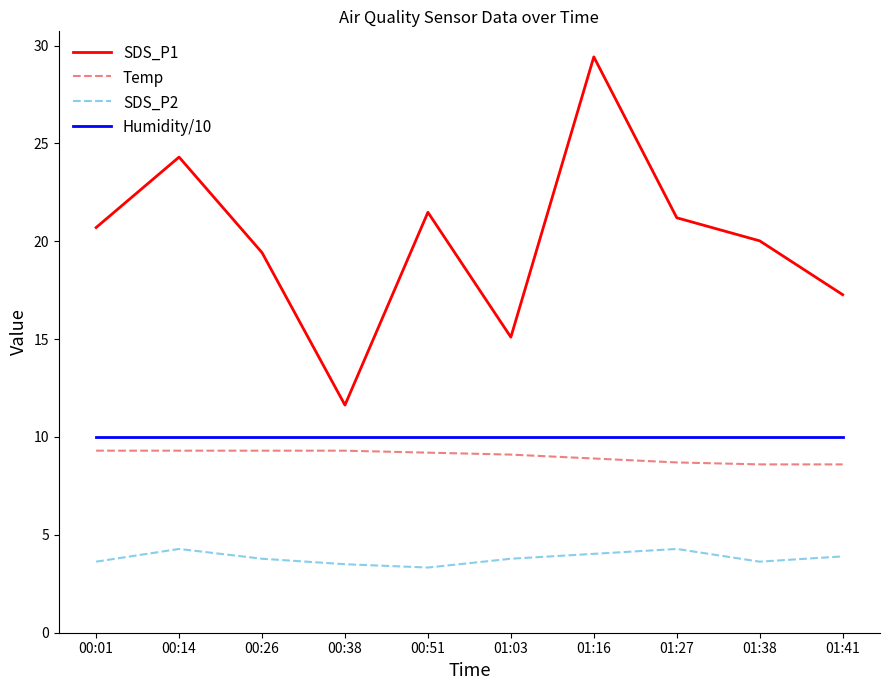

List the series in order of their peak value, highest first.

SDS_P1, Humidity/10, Temp, SDS_P2